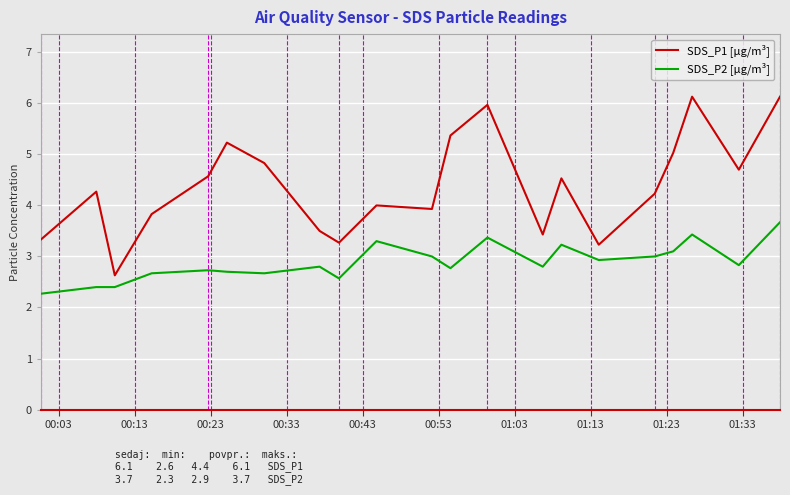

What is the greatest value displayed?

6.1